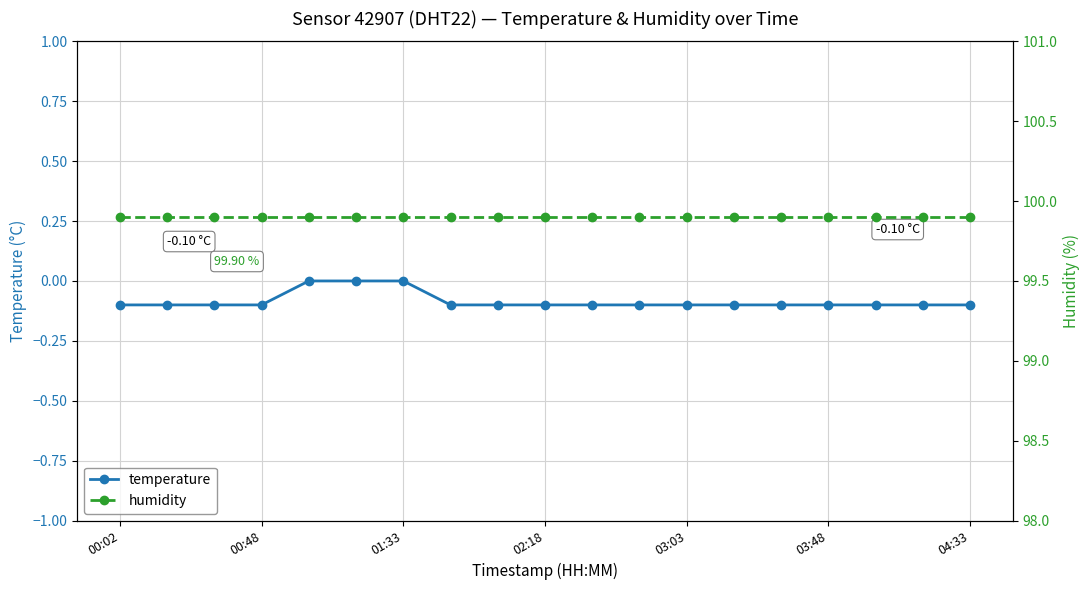

Is the value of humidity at 10 greater than the value of temperature at 03:48?

Yes